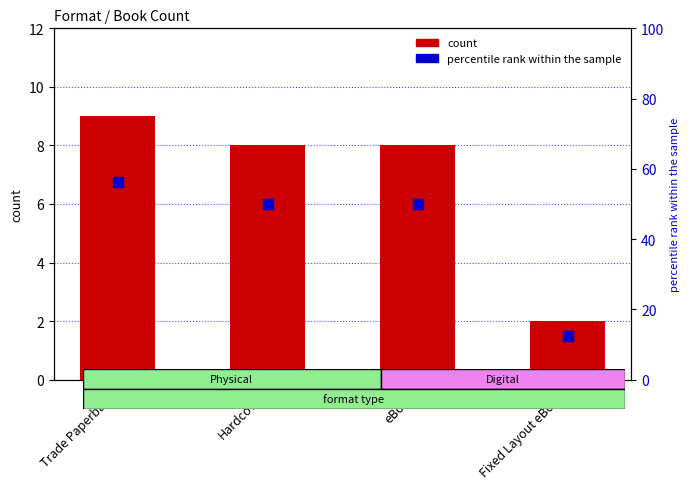

What are all the series names shown in the legend?

count, percentile rank within the sample